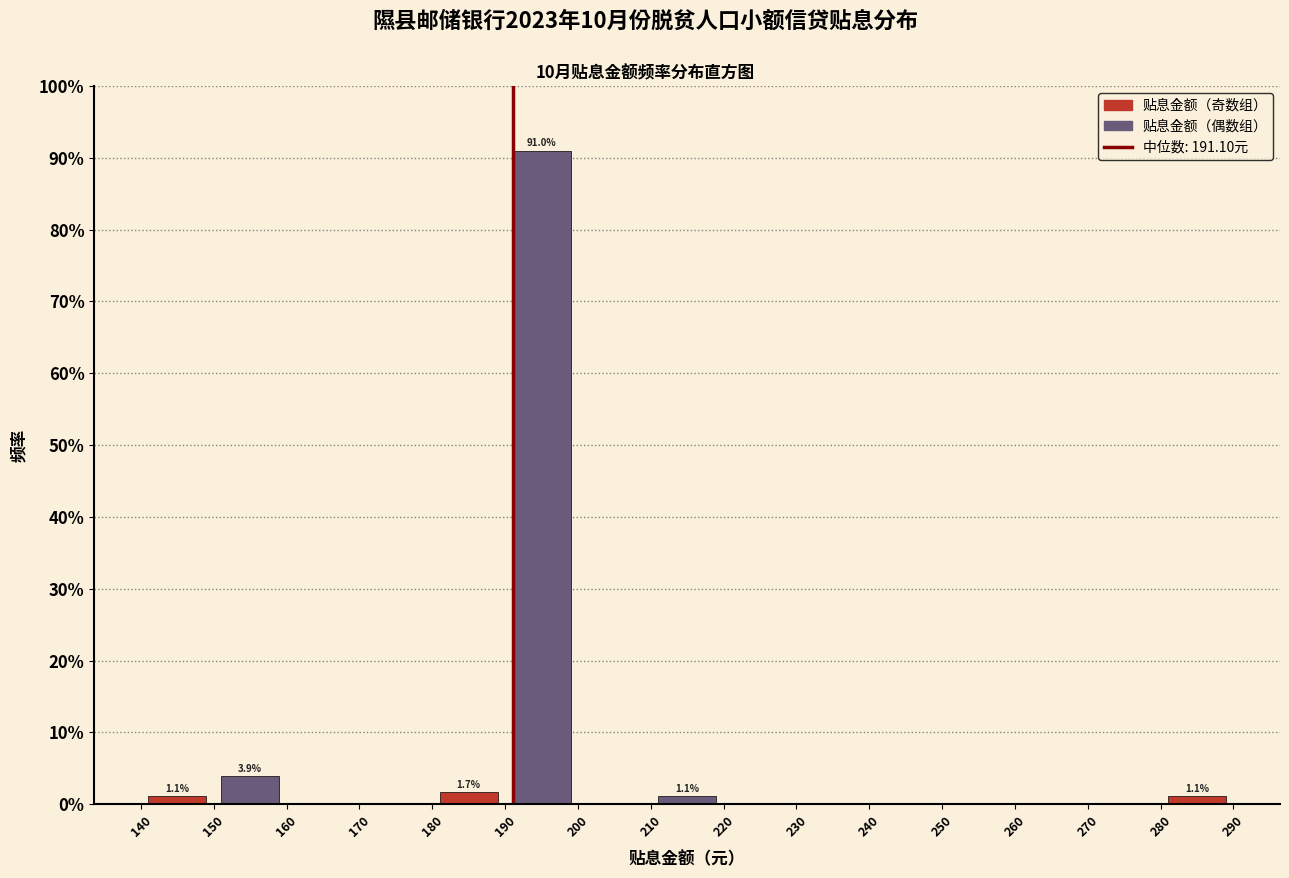

Over which range of the x-axis is the bar tallest?

190 to 200